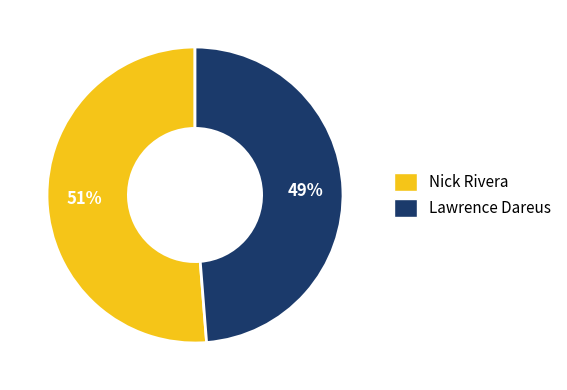

Do Lawrence Dareus and Nick Rivera together represent more than half of the pie?

Yes